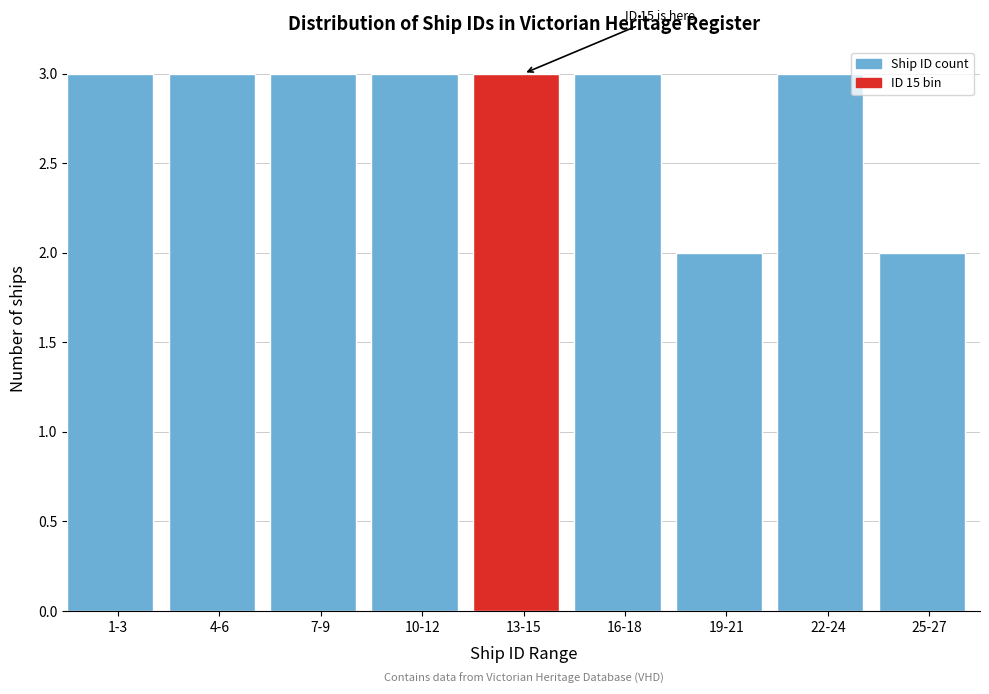

Reading left to right, what are all the values shown in this chart?

1-3=3	4-6=3	7-9=3	10-12=3	13-15=3	16-18=3	19-21=2	22-24=3	25-27=2